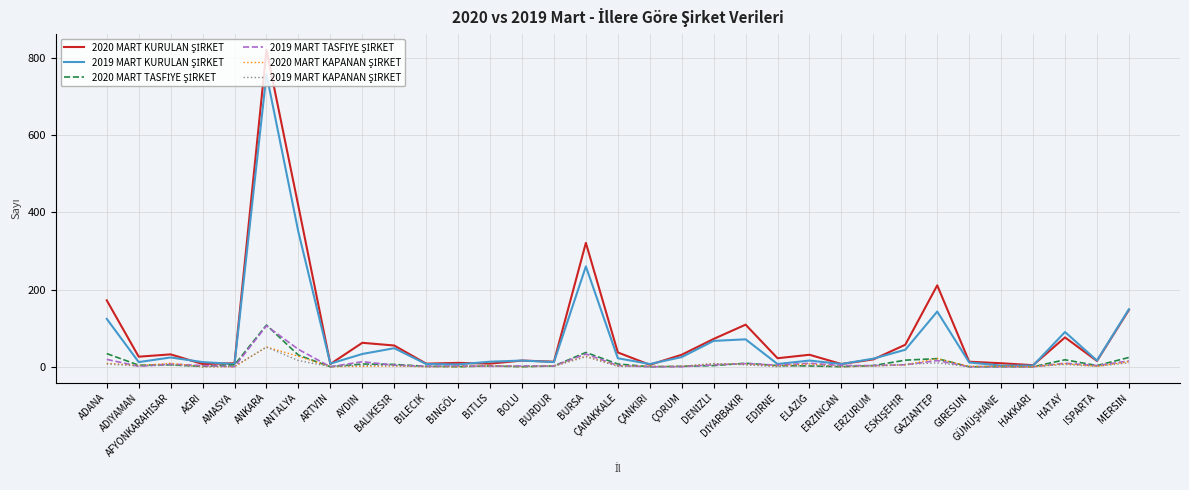

True or false: 2020 MART KAPANAN ŞİRKET has a value of 21 at MERSİN.

False